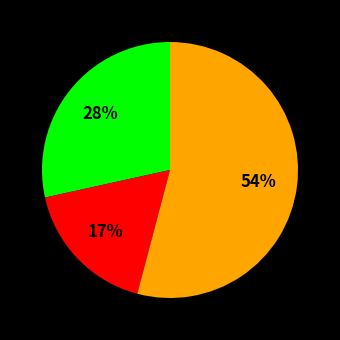

To the nearest percent, what is the difference between the largest and smallest slice percentages?

37%